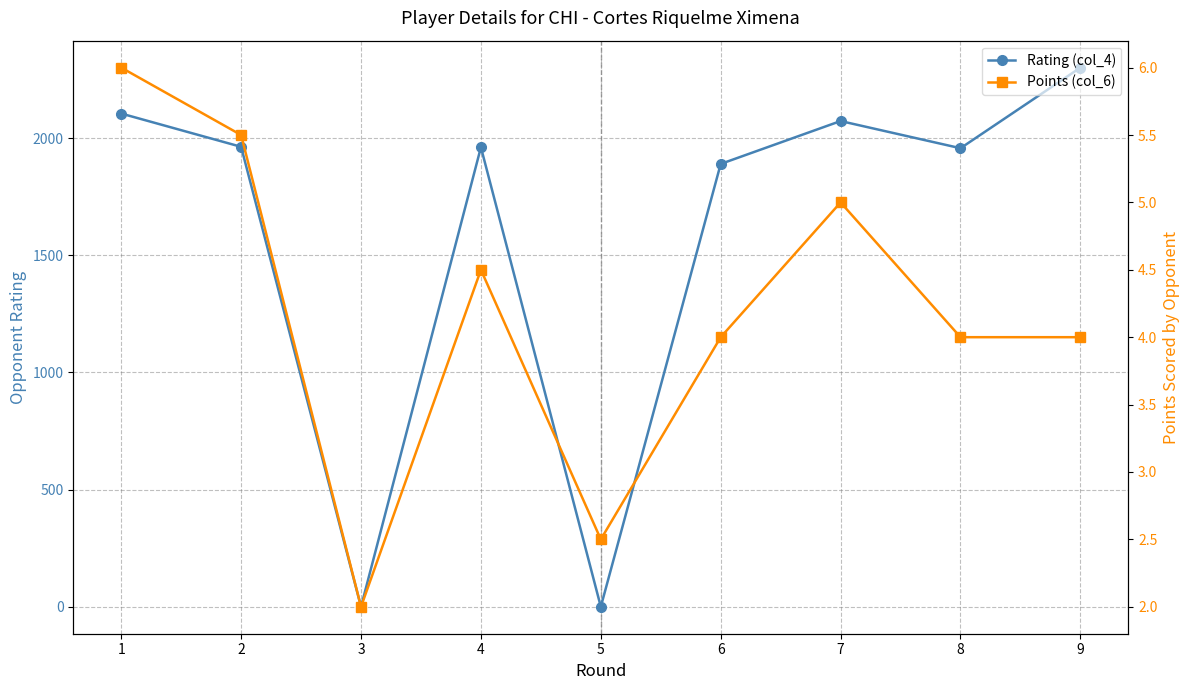

Does the chart display data point markers on the line(s)?

Yes